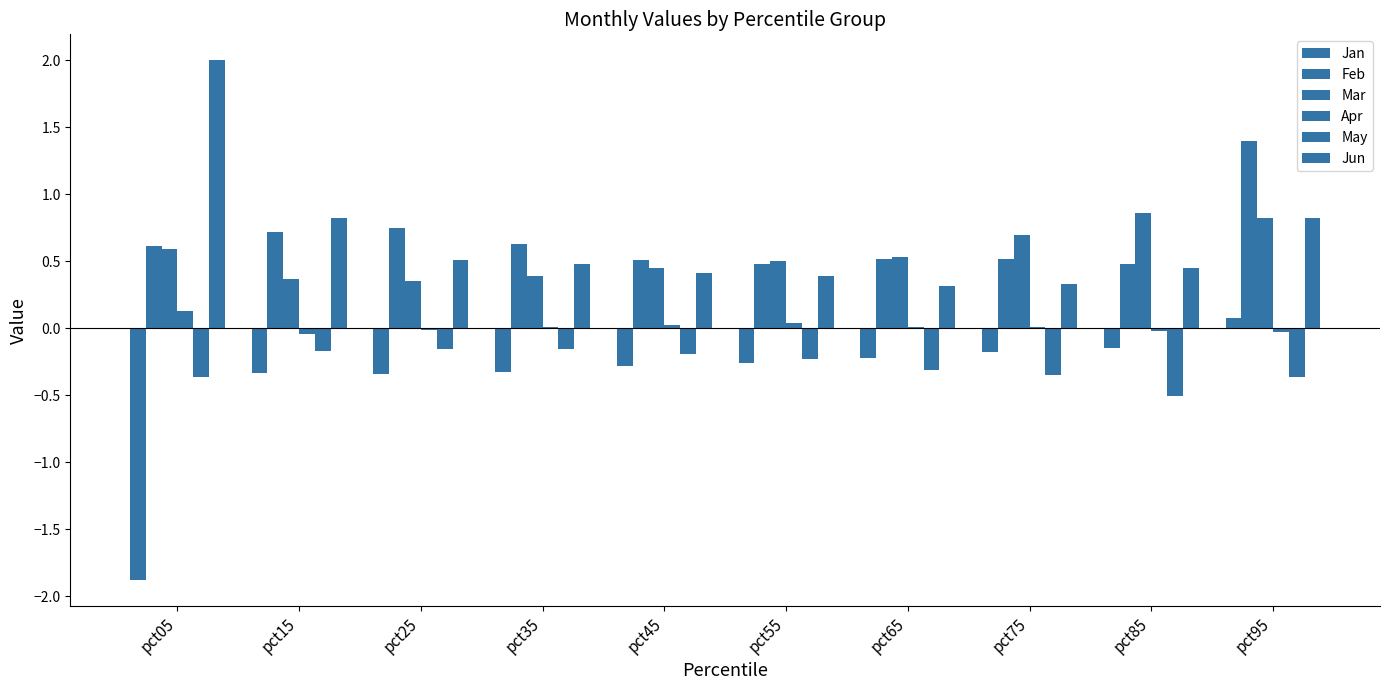

Rank the series at pct85 from lowest to highest value.

May, Jan, Apr, Jun, Feb, Mar